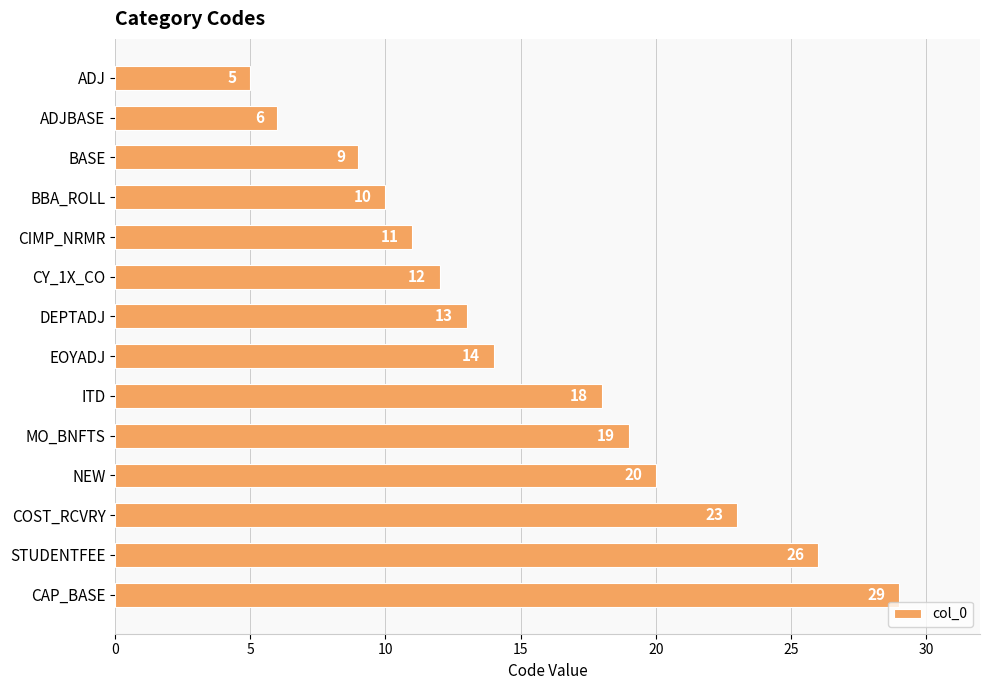

Is it true that the value at STUDENTFEE is 26?

True